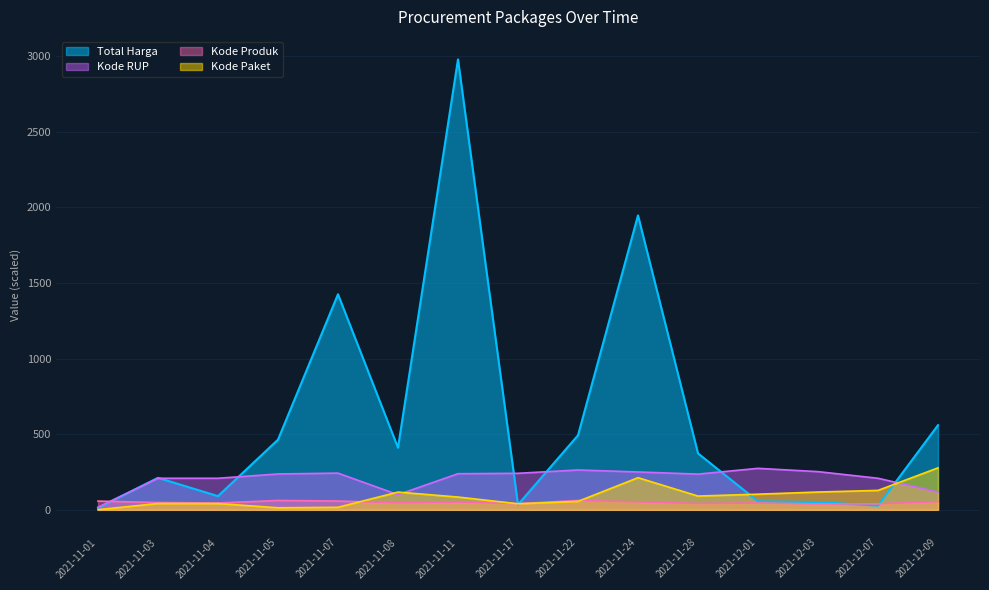

How many lines are shown in the chart?

4